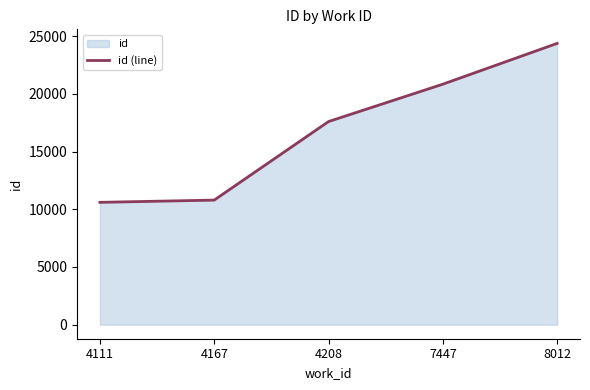

True or false: there are more than 2 points higher than both neighbors.

False